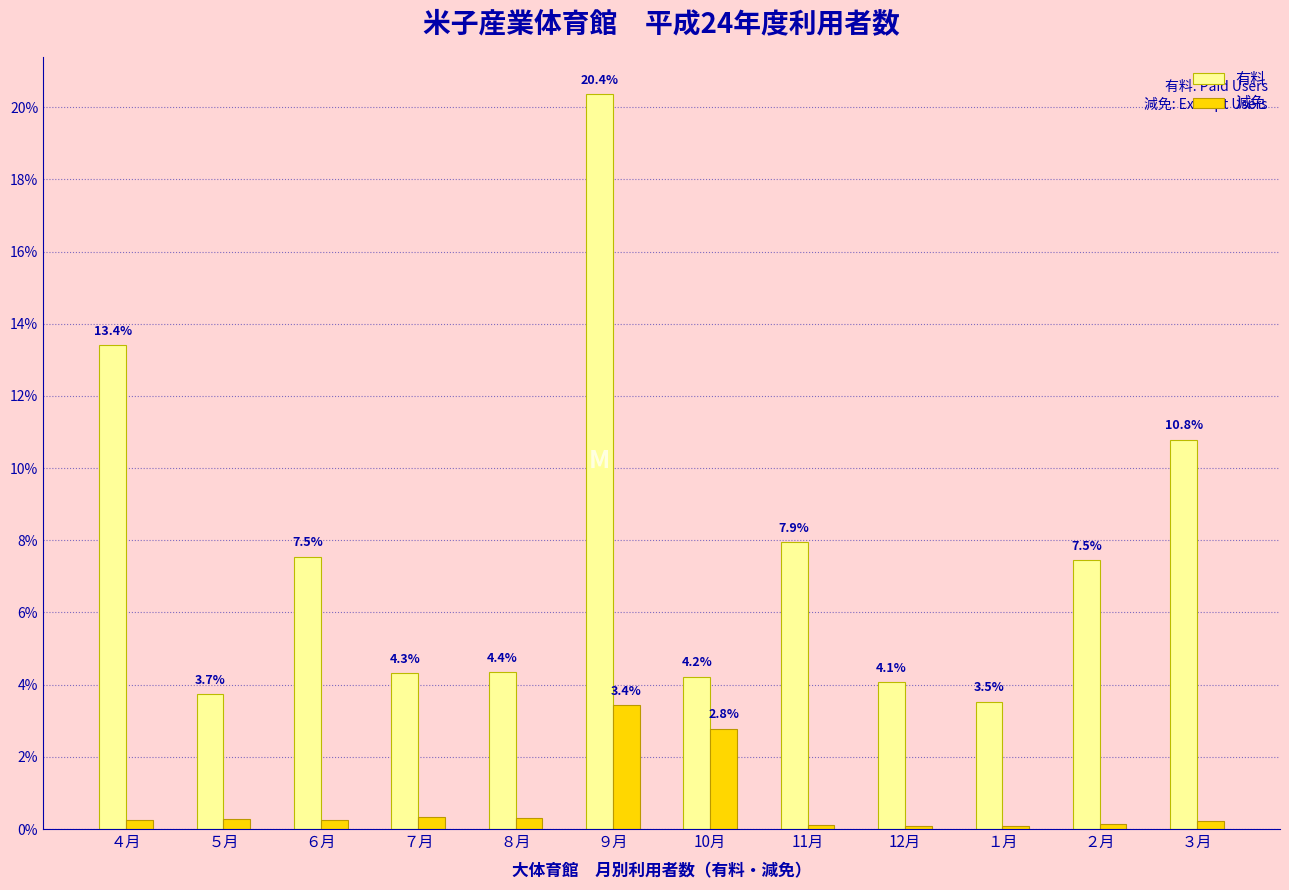

Rank the series by their average value, from lowest to highest.

減免, 有料